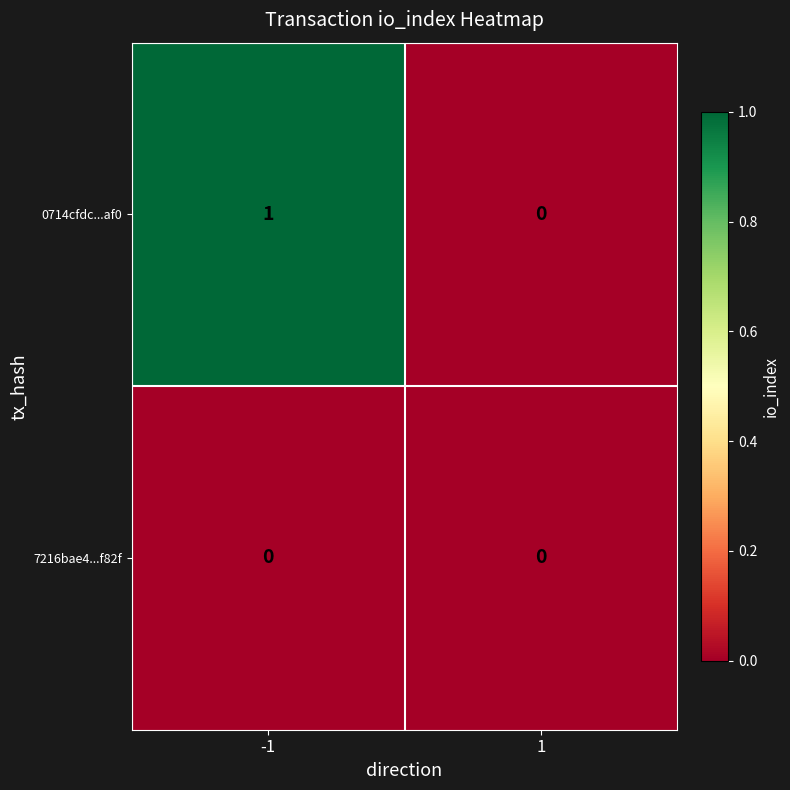

Reading left to right, transcribe all the data shown in this chart.

0714cfdc...af0: -1=1	1=0
7216bae4...f82f: -1=0	1=0